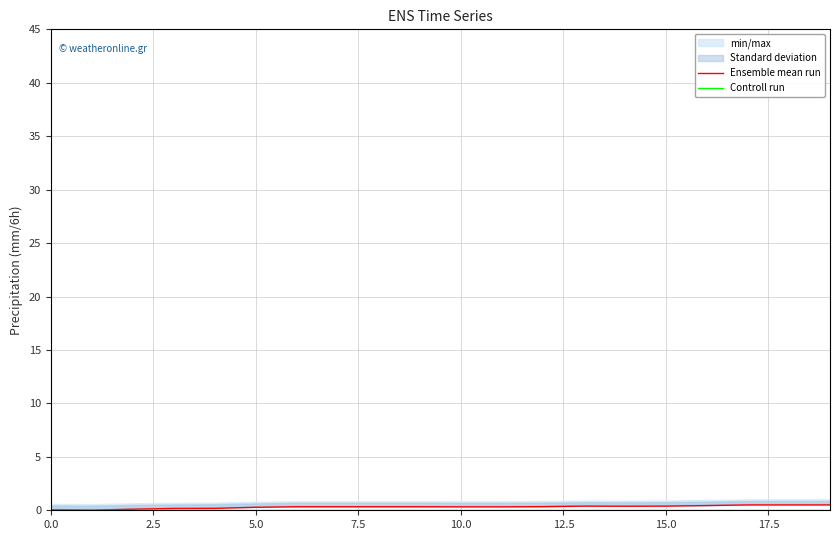

What is the value of the Ensemble mean run point at the 5th from the left?

0.2